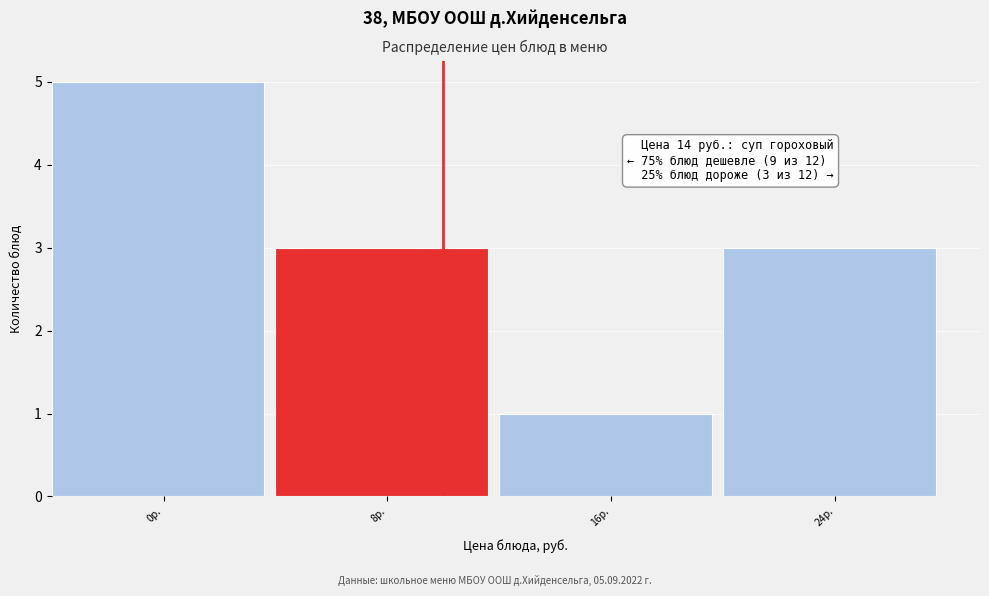

Reading left to right, what are all the values shown in this chart?

0р.=5	8р.=3	16р.=1	24р.=3